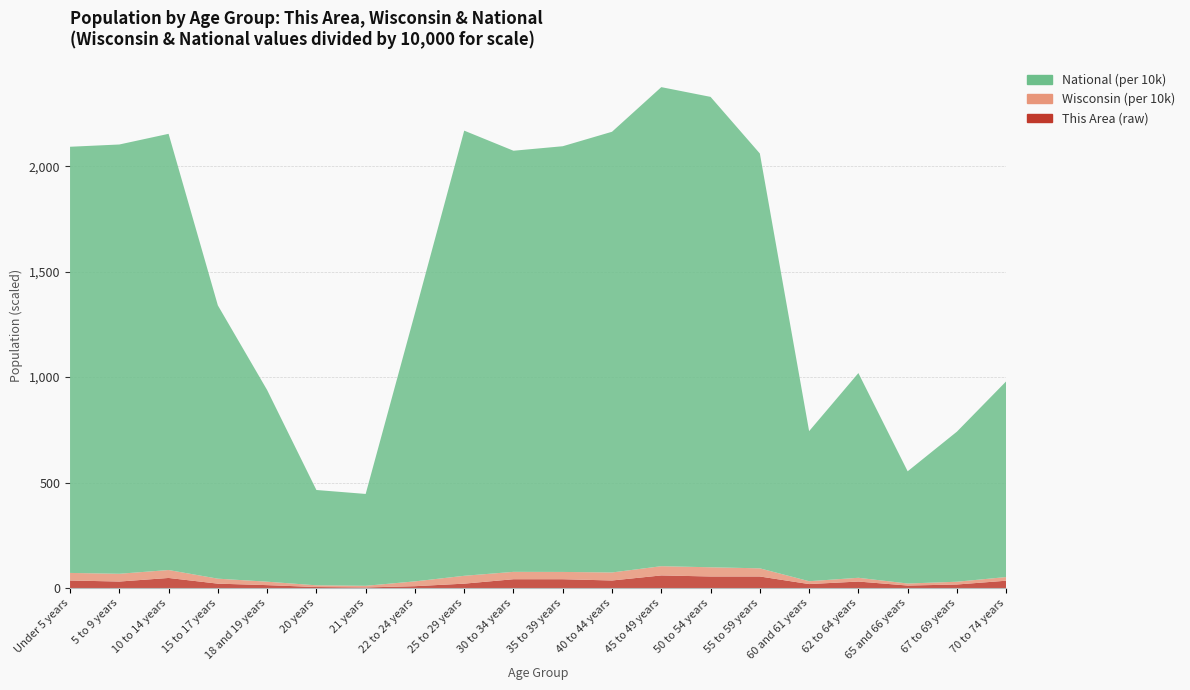

Reading right to left, what are all the values shown in this chart?

This Area: 35	17	12	31	19	55	55	60	36	42	42	21	9	3	5	14	21	48	31	36
Wisconsin: 173467	130713	96316	178388	135437	385986	436126	437627	380338	345328	349347	372347	227573	78216	80763	162704	236505	375927	368617	358443
National: 9278166	7115361	5319902	9704197	7113727	19664805	22298125	22708591	20890964	20179642	19962099	21101849	12712576	4354294	4519129	9086089	12954254	20677194	20348657	20201362